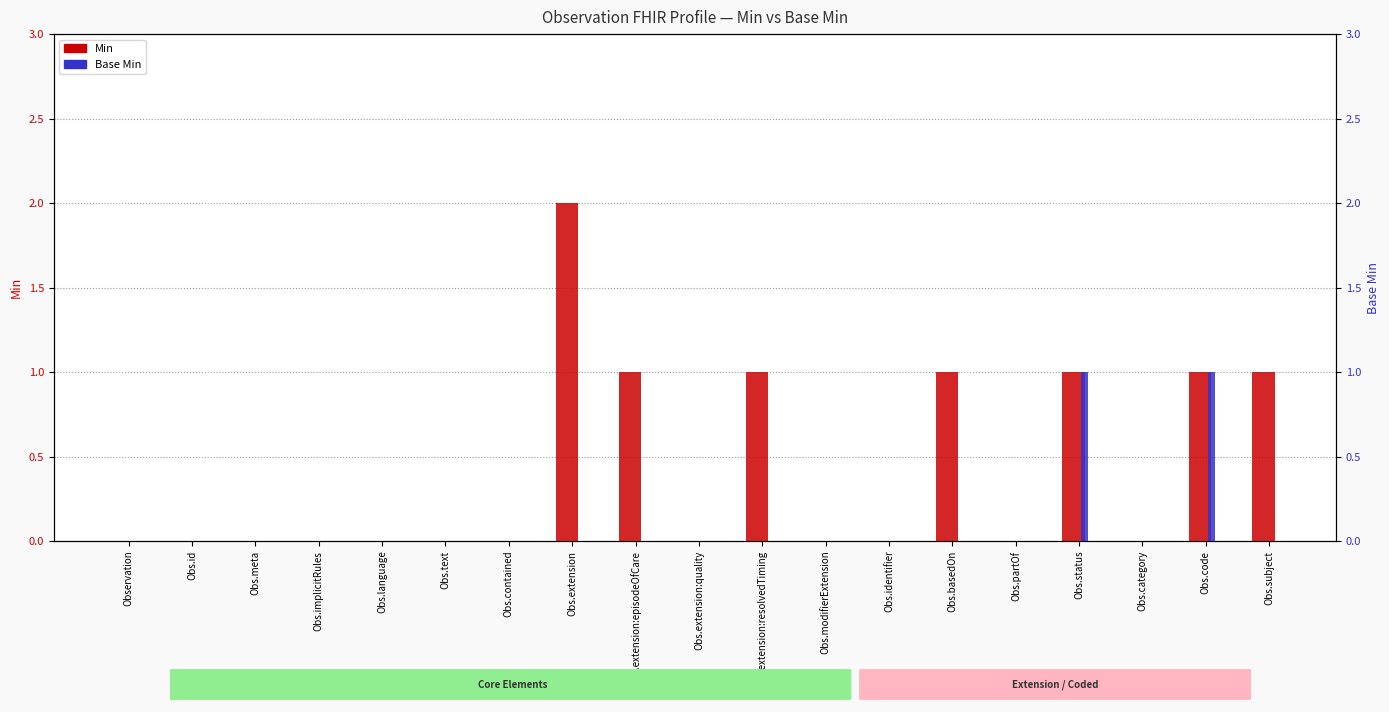

What is the value of the Min bar at the 14th from the left?

1